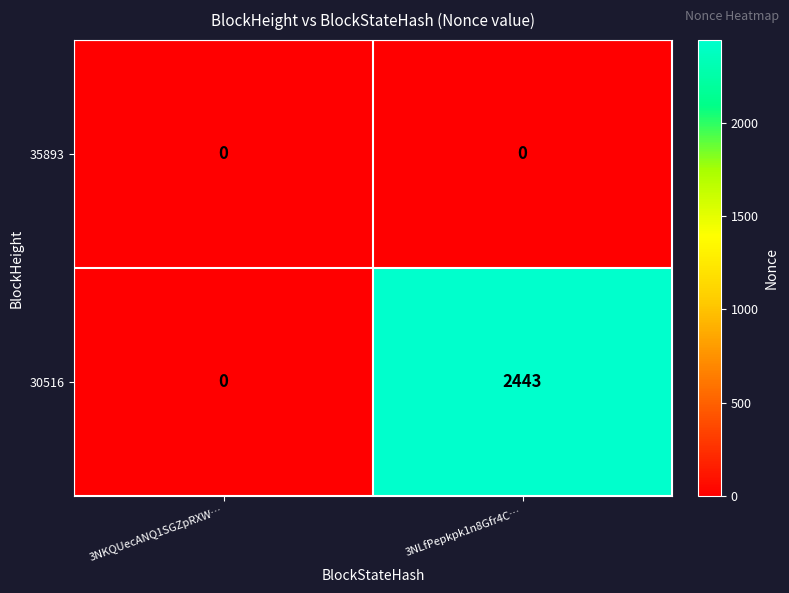

The 30516 series shows 1213 at 3NKQUecANQ1SGZpRXW…. True or false?

False